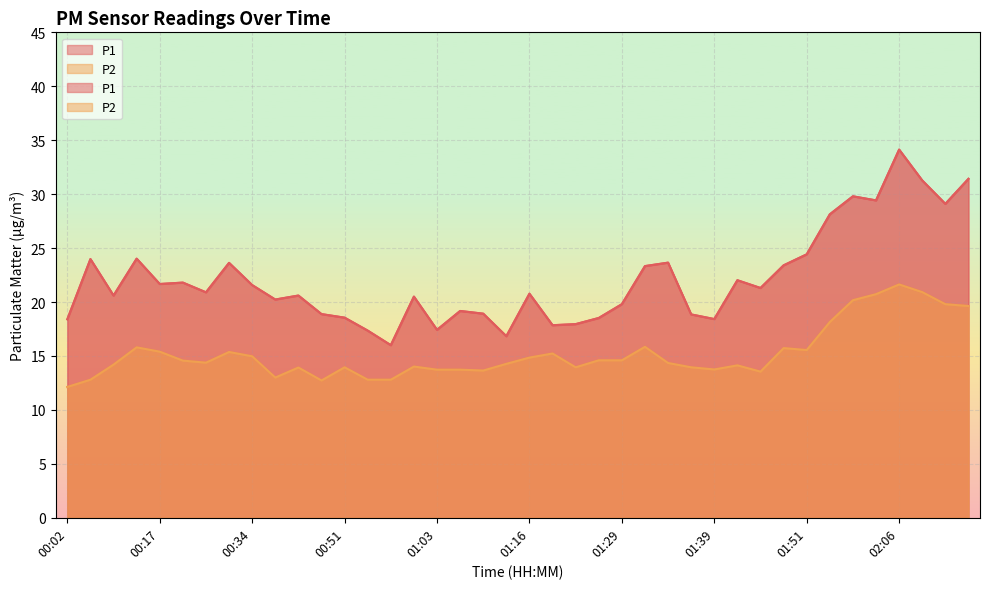

What is the approximate value of P1 at 01:21?

17.9